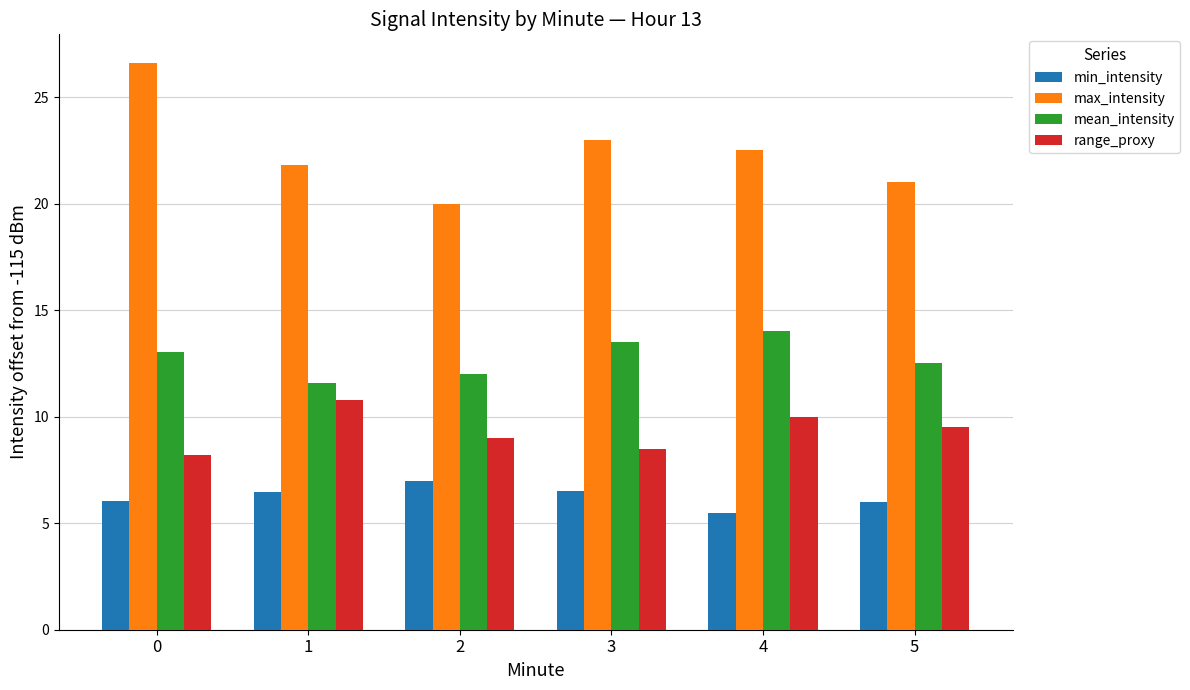

What is the highest value of the min_intensity series?

7.0